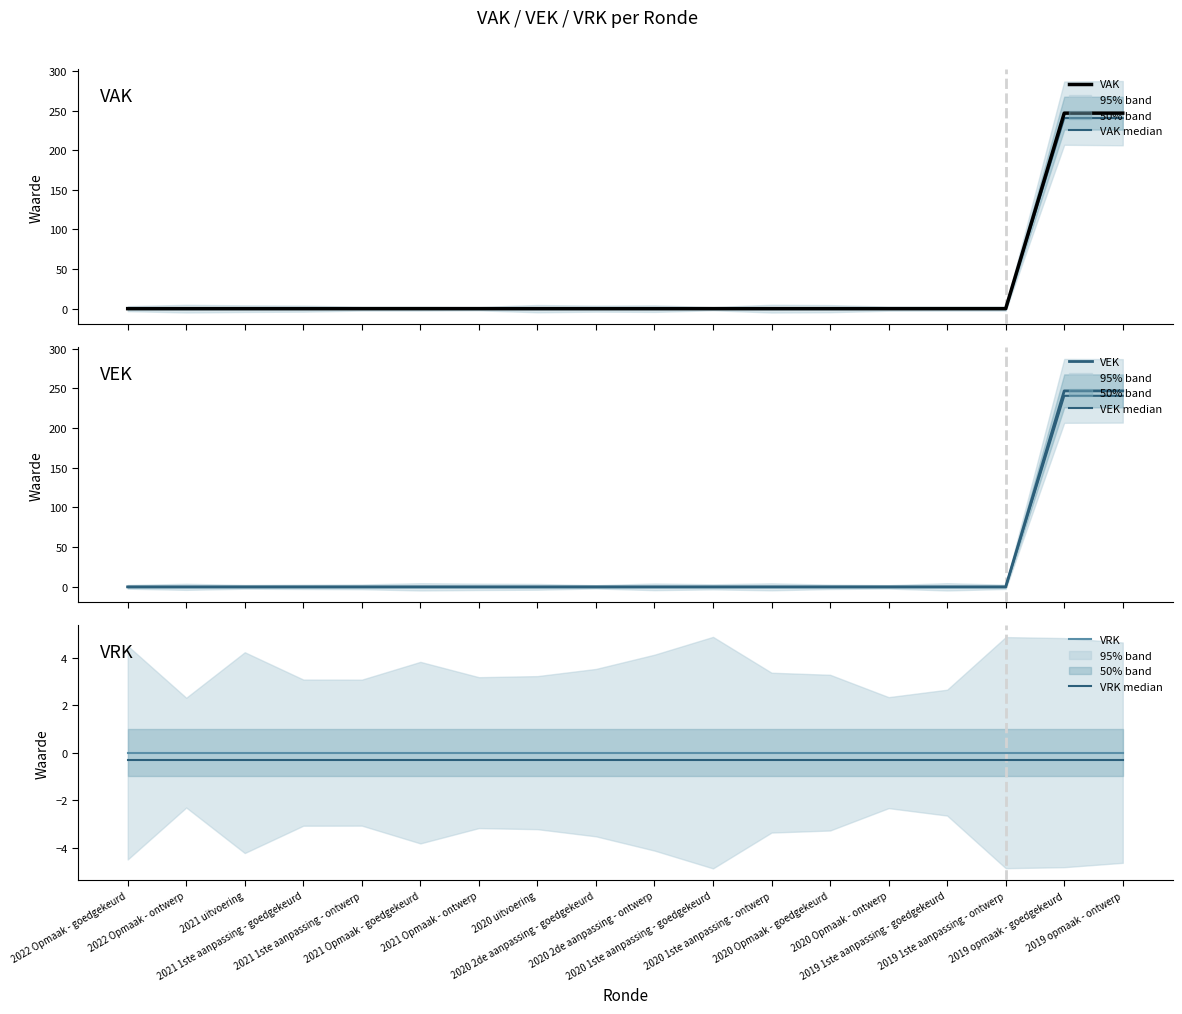

At which label does VEK reach its minimum?

2022 Opmaak - goedgekeurd